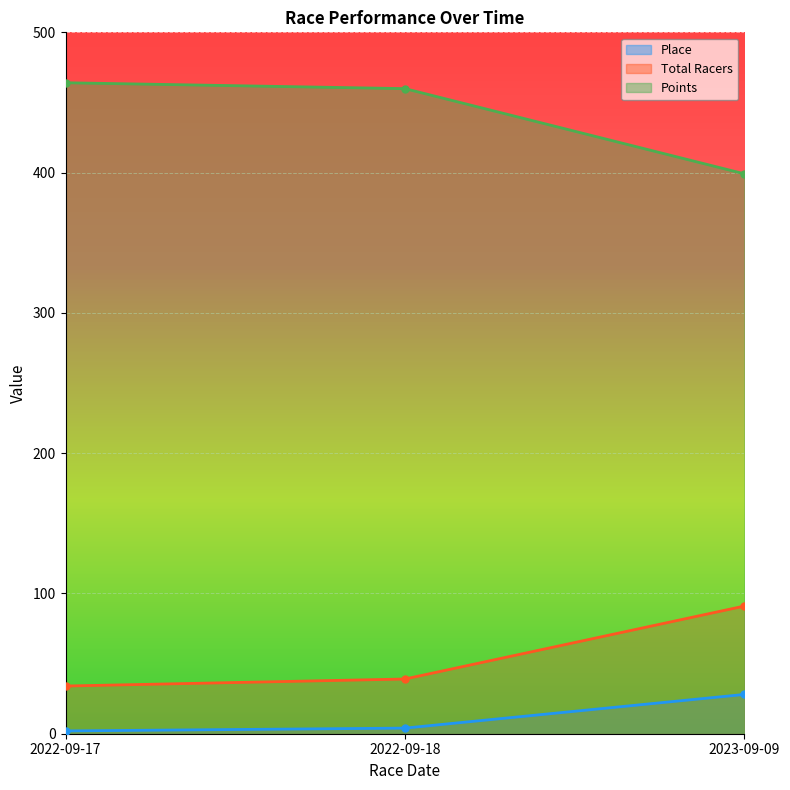

Rank the series by their maximum value, from lowest to highest.

Place, Total Racers, Points